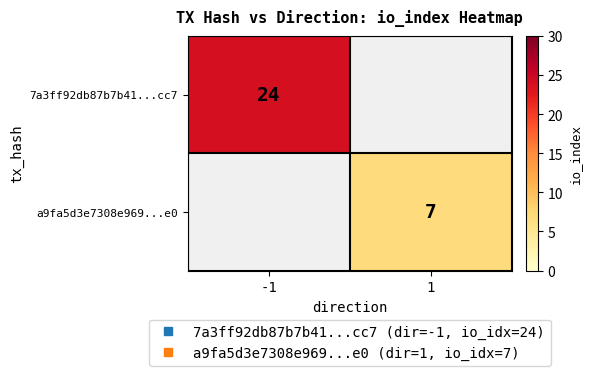

What is the smallest value displayed?

7.0